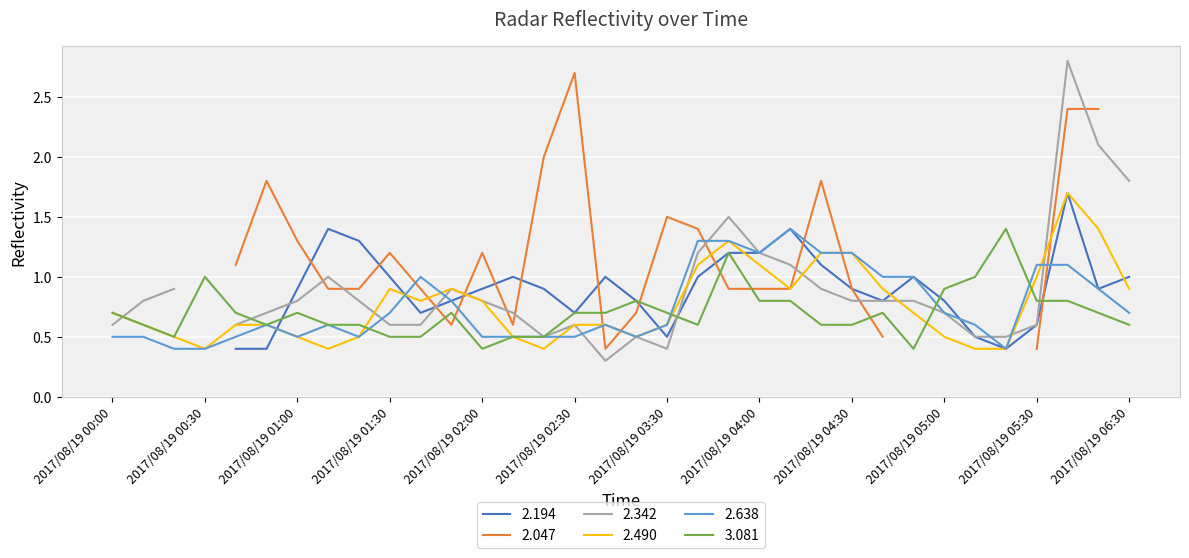

At which label does 2.638 reach its peak?

2017/08/19 04:10